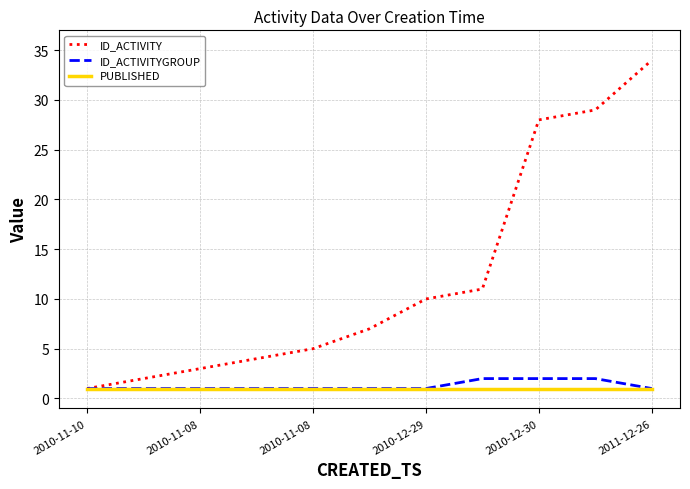

Rank the series by their maximum value, from highest to lowest.

ID_ACTIVITY, ID_ACTIVITYGROUP, PUBLISHED